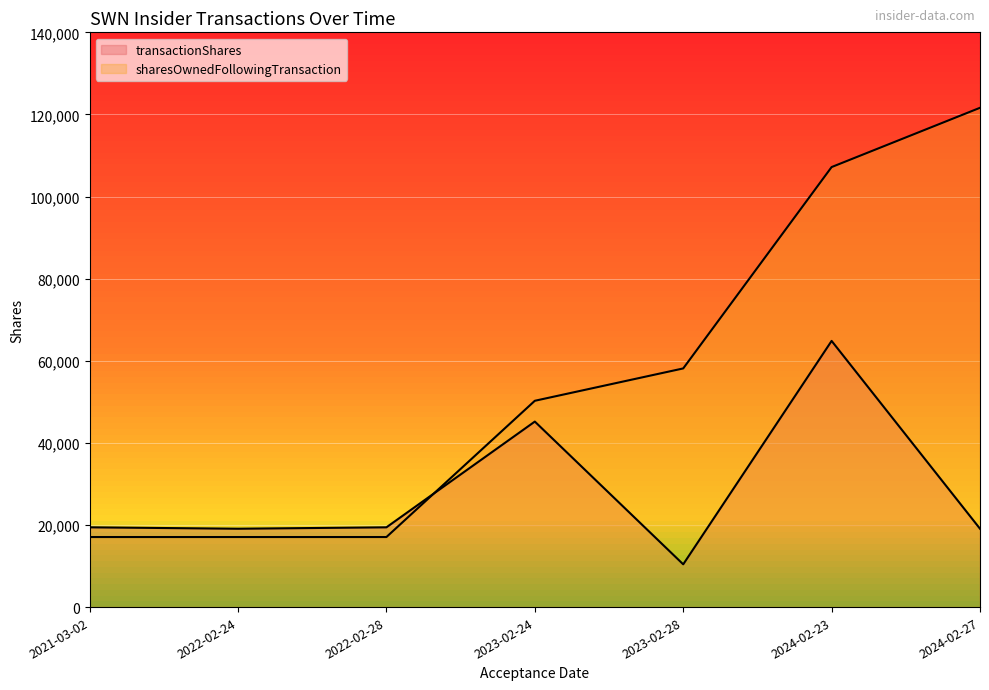

What is the label of the 4th point from the right?

2023-02-24